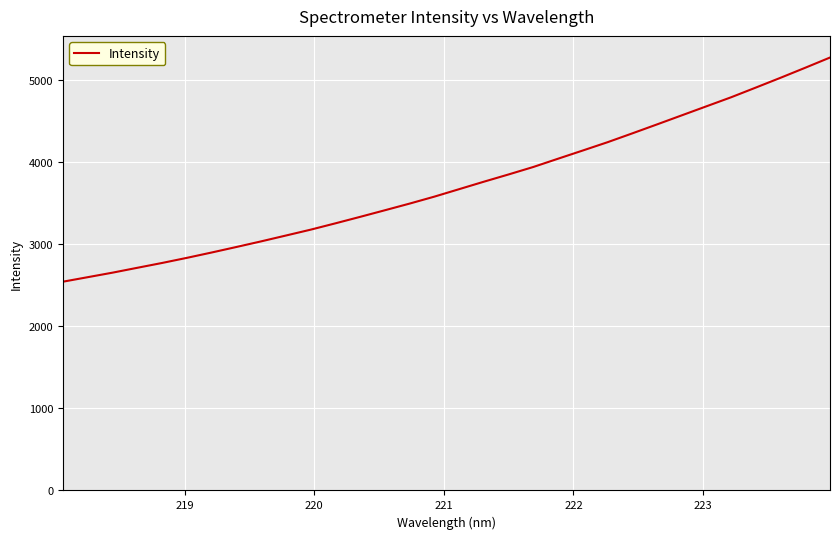

What is the greatest value displayed?

5277.5